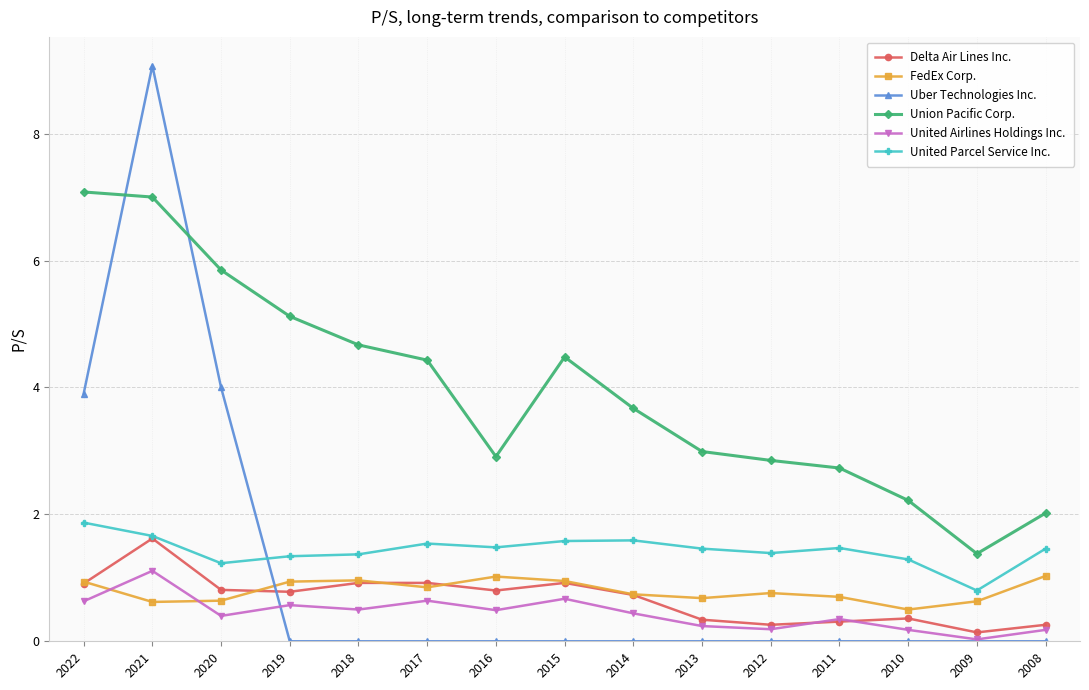

At which category is the sum across all series the highest?

2021